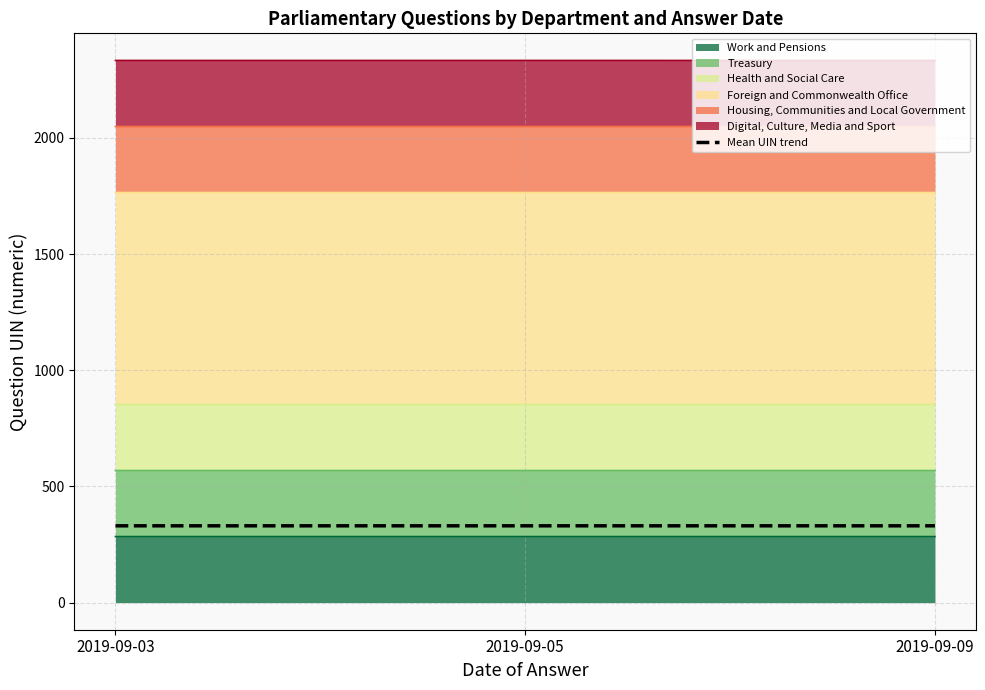

What is the ratio of the value at 2019-09-03 to the value at 2019-09-09?

1.0